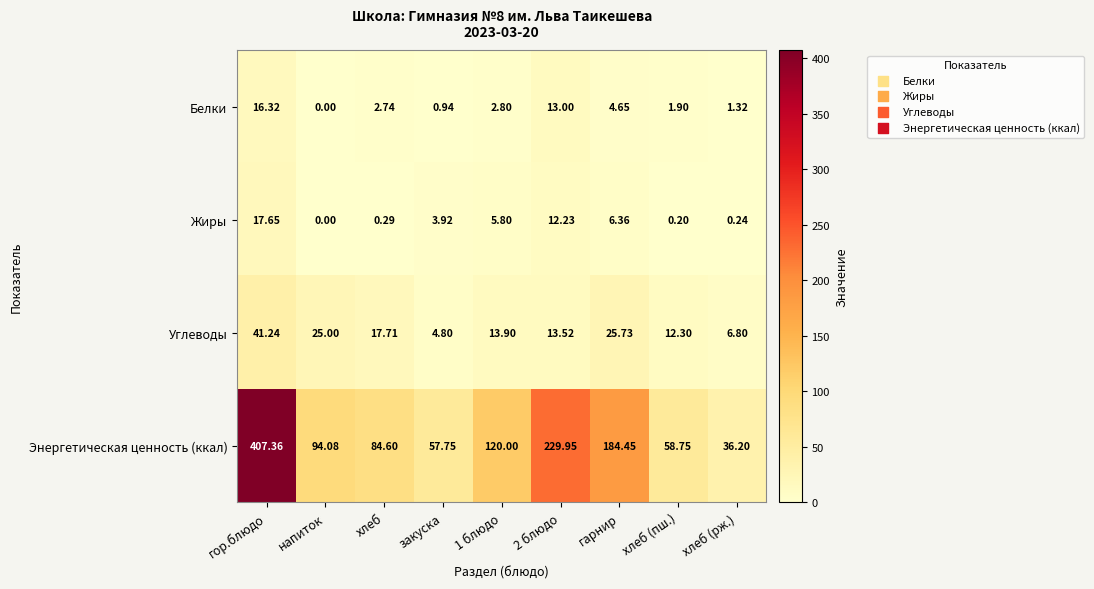

Which series has the largest range (max minus min)?

Энергетическая ценность (ккал)